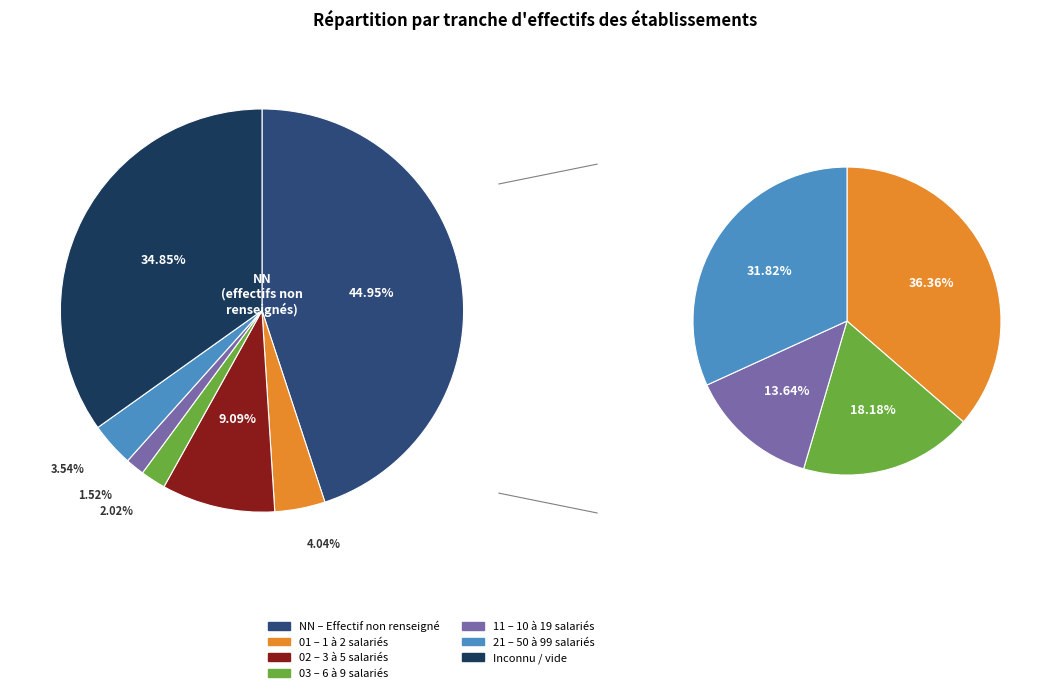

Which slice is the largest?

NN